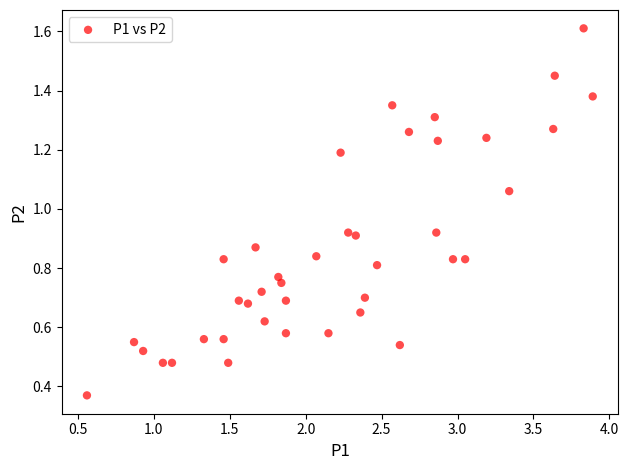

What is the range of X values (max minus min)?

3.3